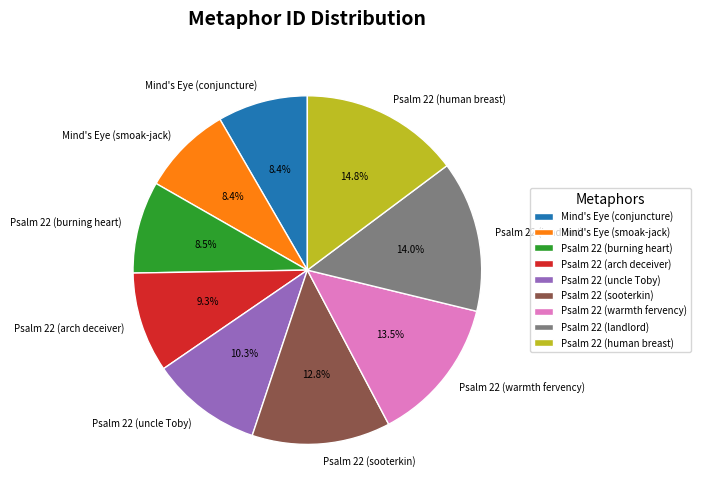

Count the number of slices in the pie.

9